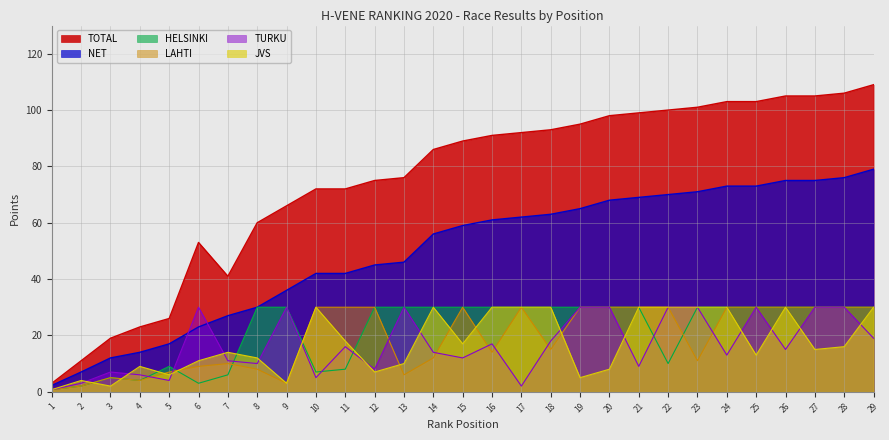

Is the value of LAHTI at 4 greater than the value of TURKU at 28?

No